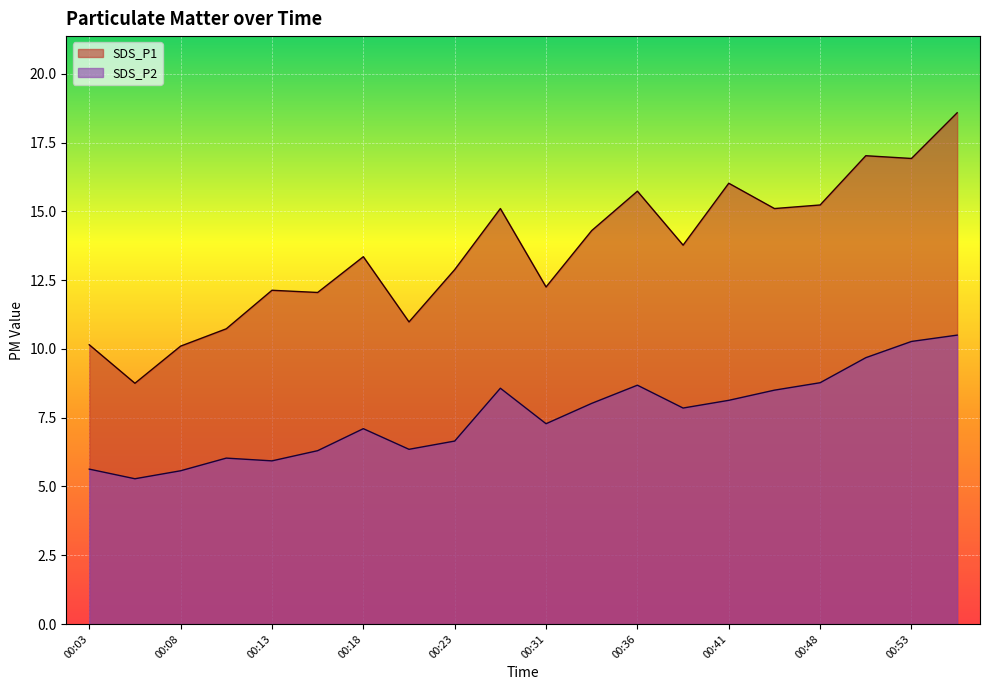

How many lines are shown in the chart?

2